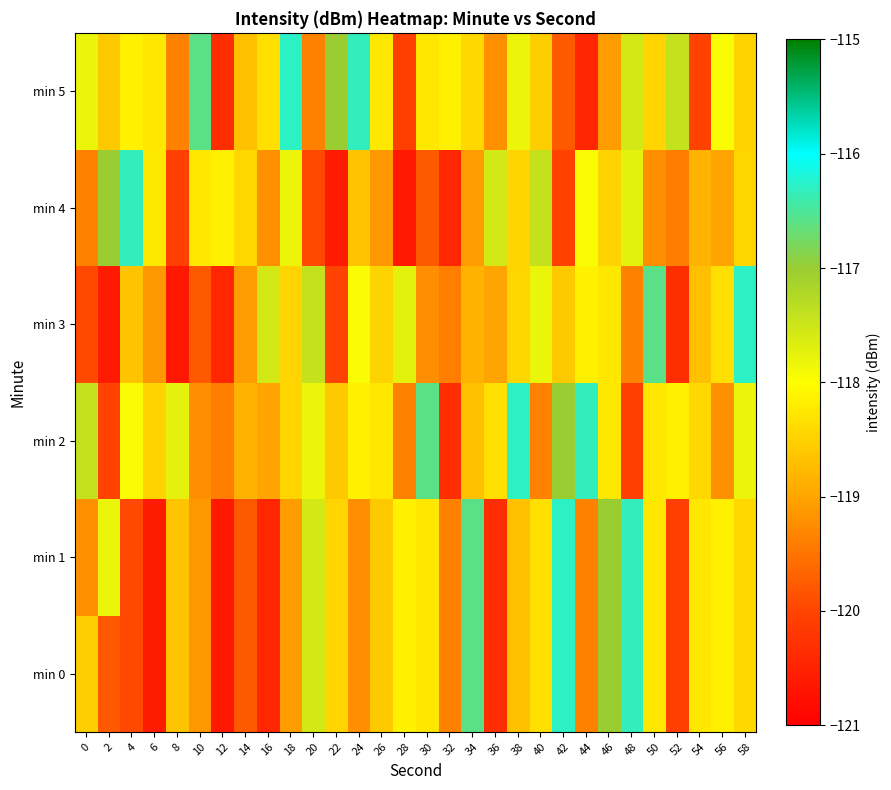

Rank the series by their maximum value, from highest to lowest.

min 0, min 1, min 2, min 3, min 5, min 4